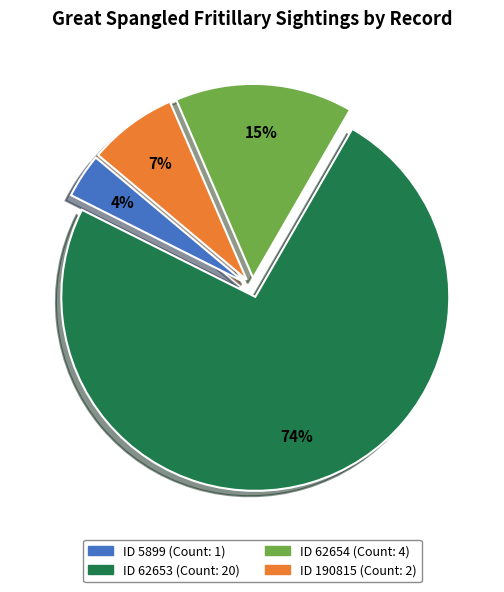

To the nearest percent, what is the difference between the largest and smallest slice percentages?

70%